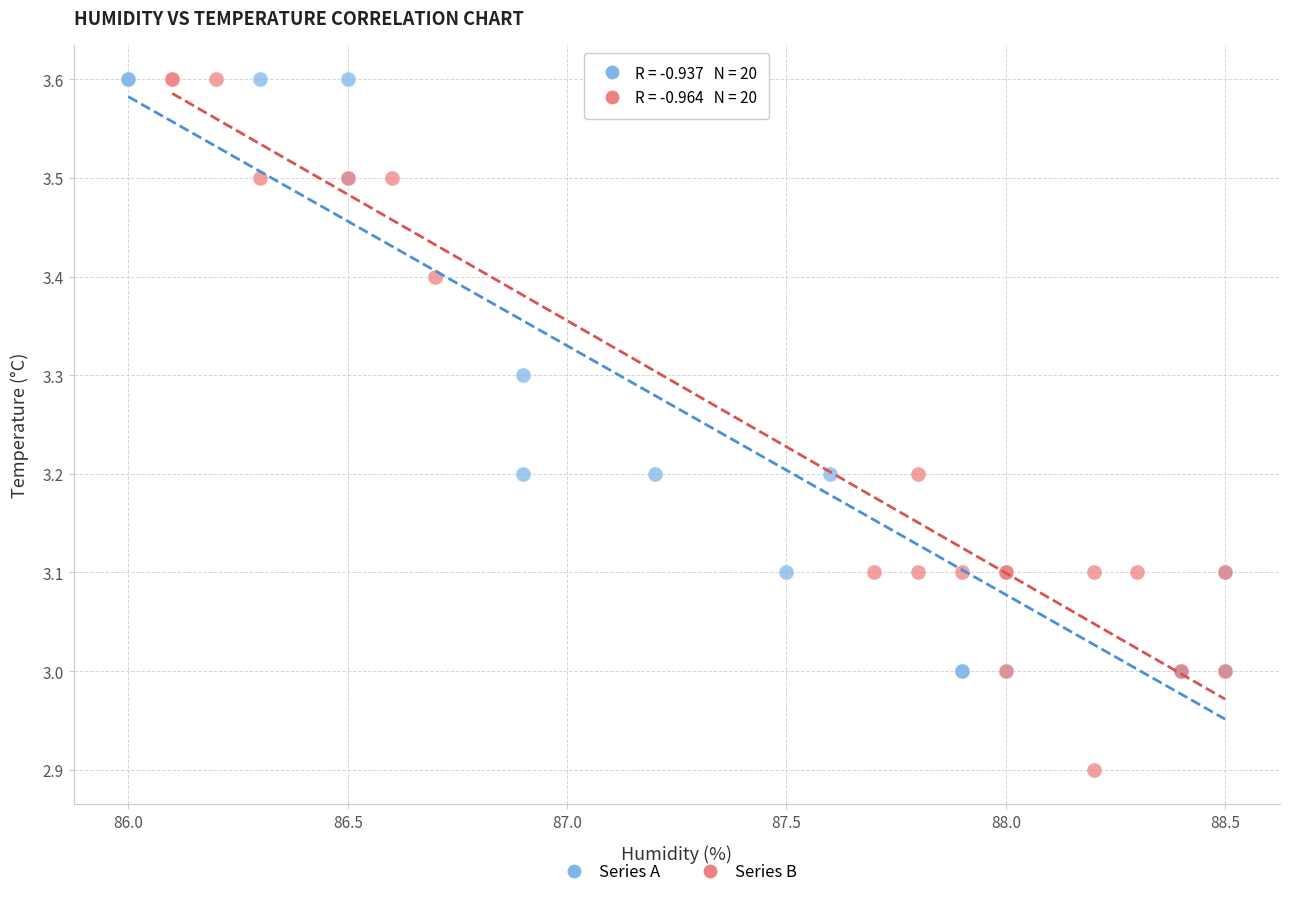

Which series has the widest spread of Y values?

Series B